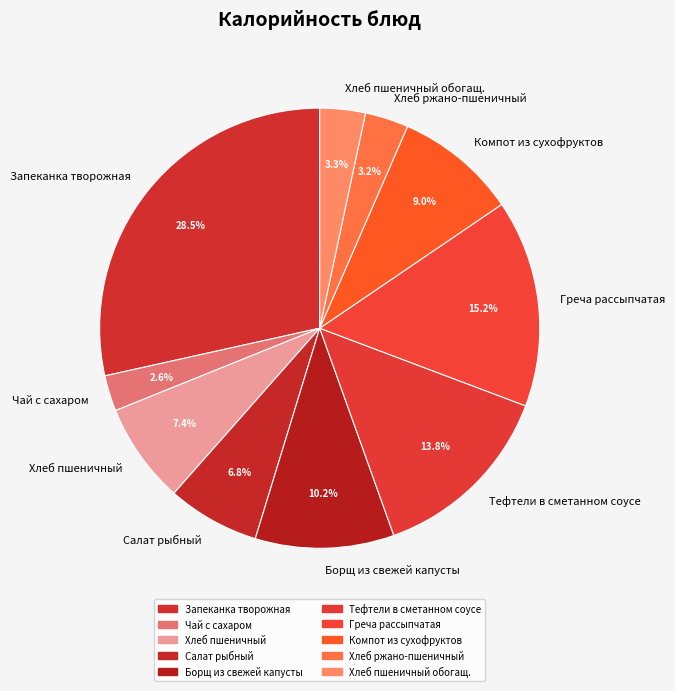

Does Салат рыбный account for over 50% of the chart?

No